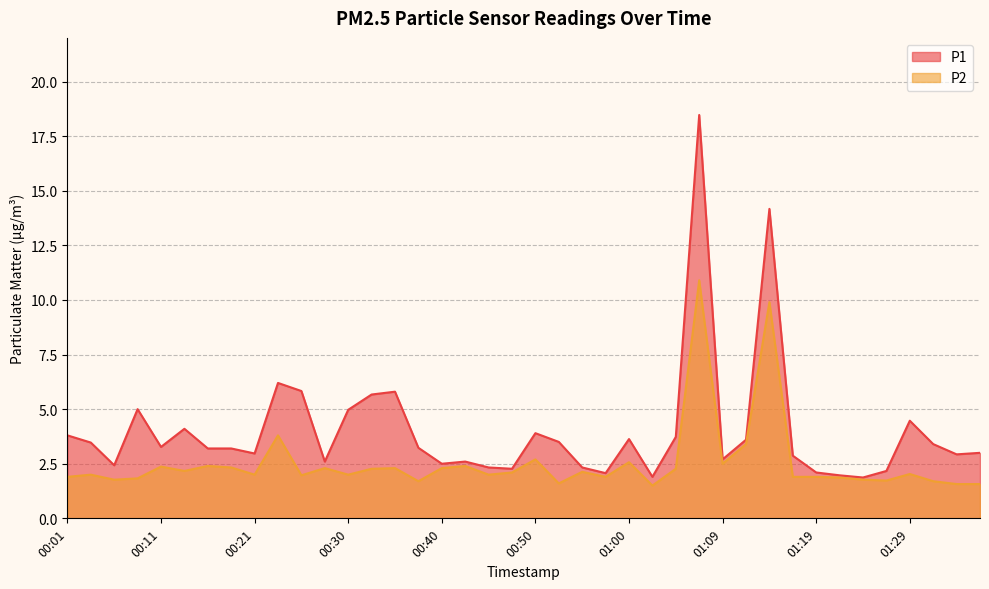

Which series has the largest total across all categories?

P1